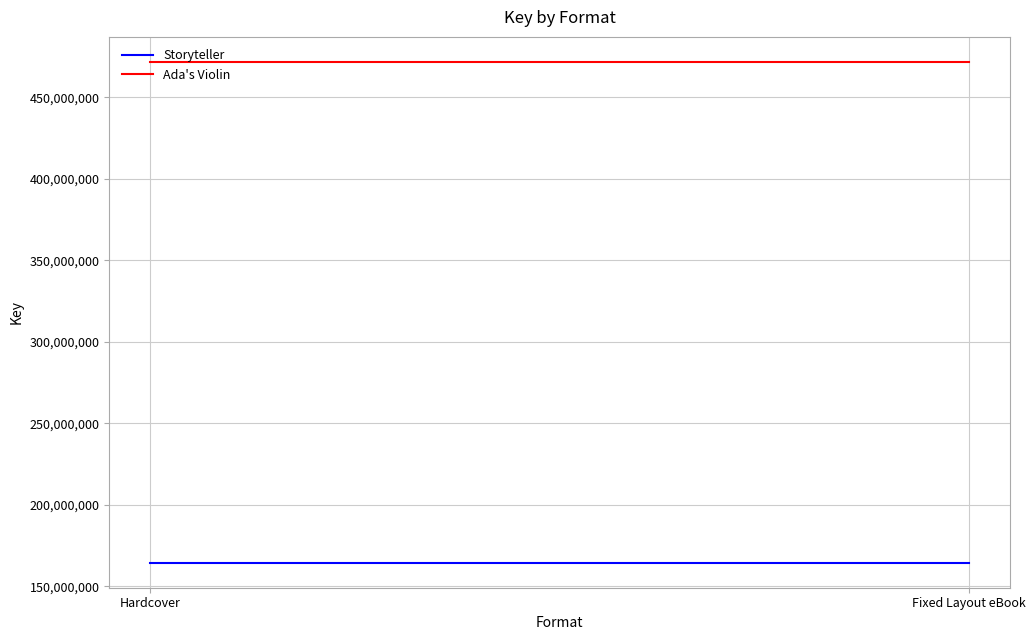

The value of Storyteller at Fixed Layout eBook is 164451313. True or false?

True